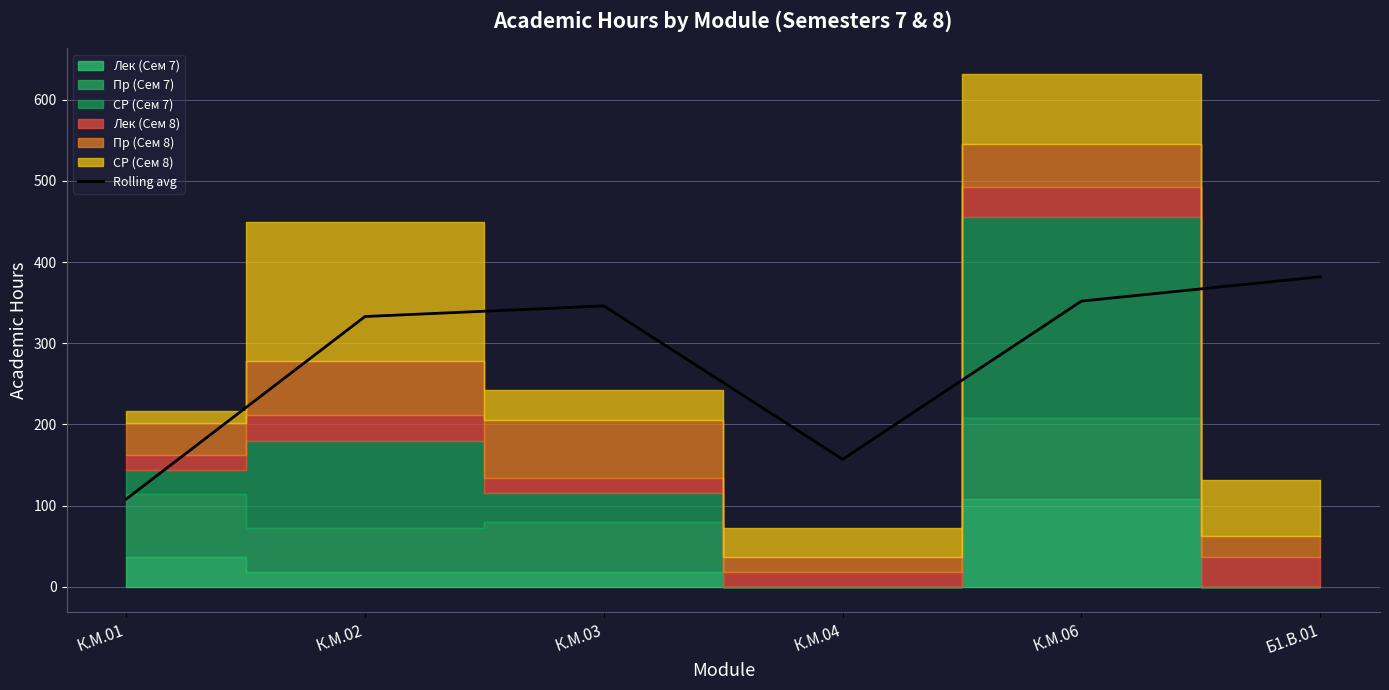

How many data points are above 346?

2